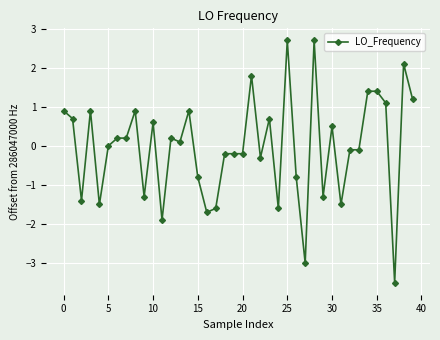

How many data points does each series have?

40